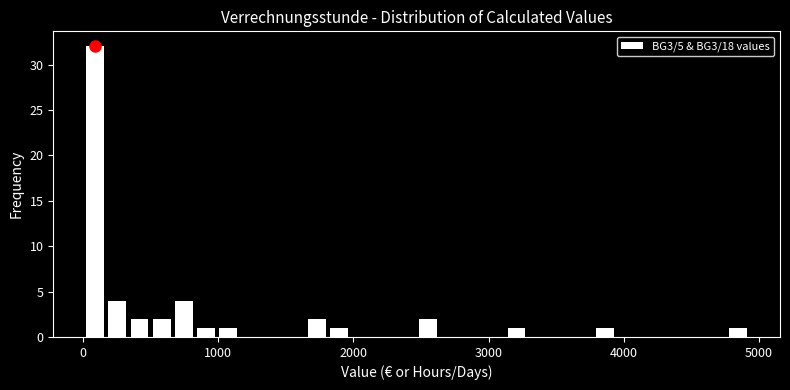

Read against the x-axis, roughly where is the centre of the tallest bar?

100